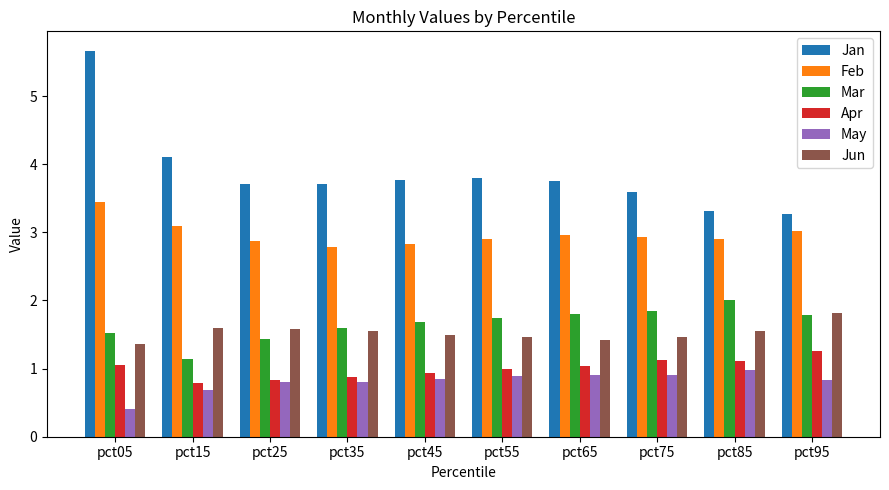

At how many categories does at least one series exceed 2?

10